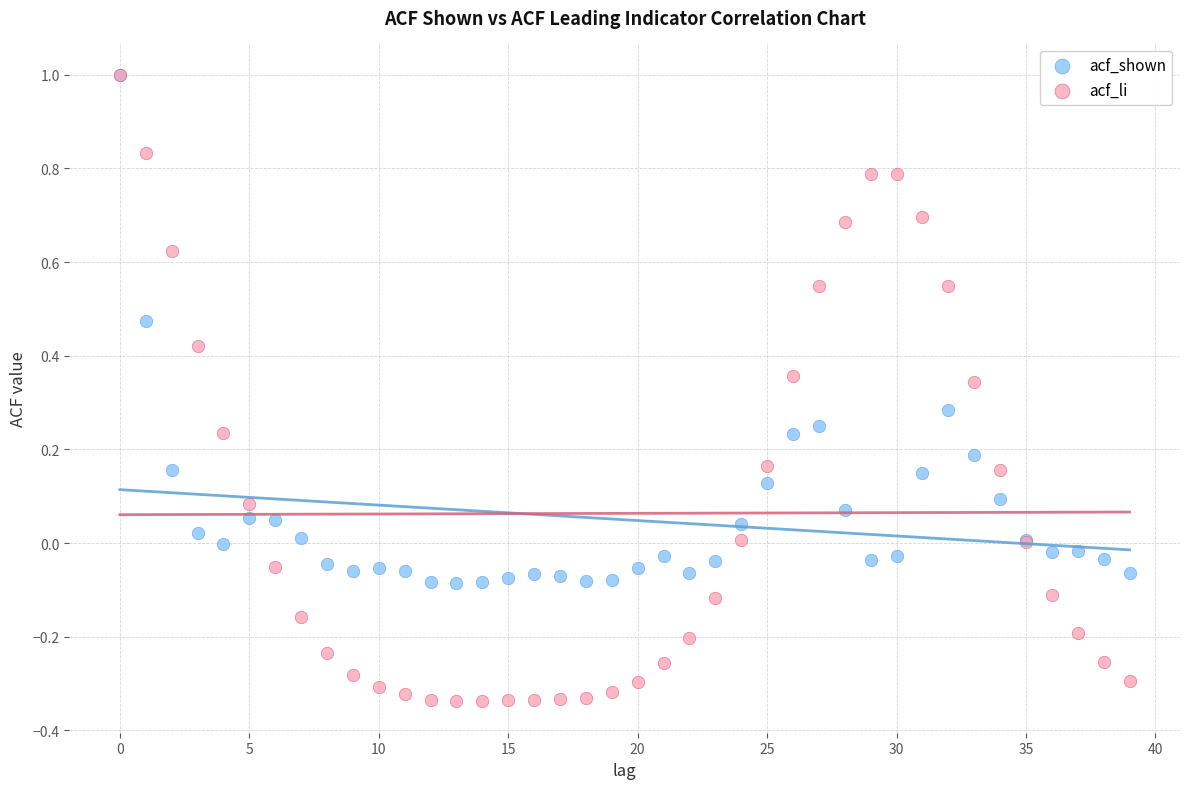

What are all the series names shown in the legend?

acf_shown, acf_li